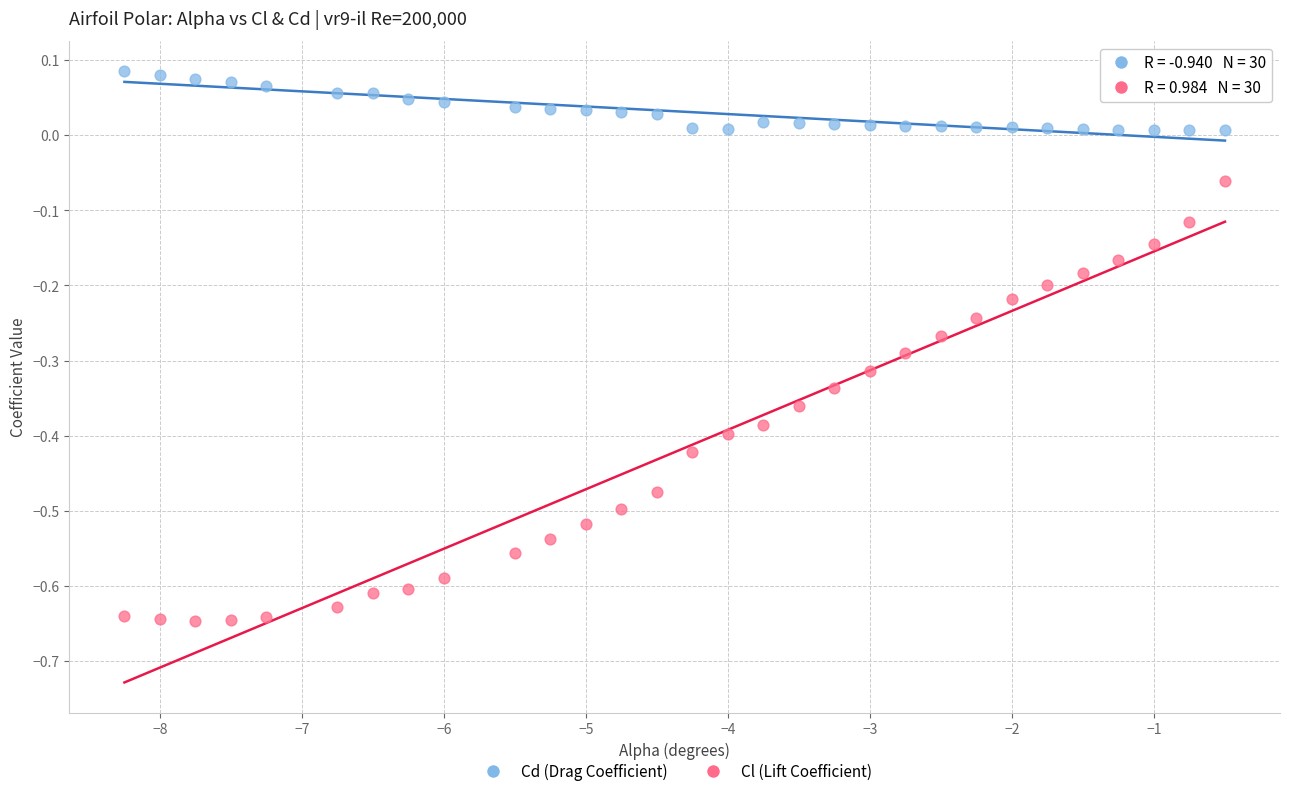

Which series has the widest spread of Y values?

Cl (Lift Coefficient)